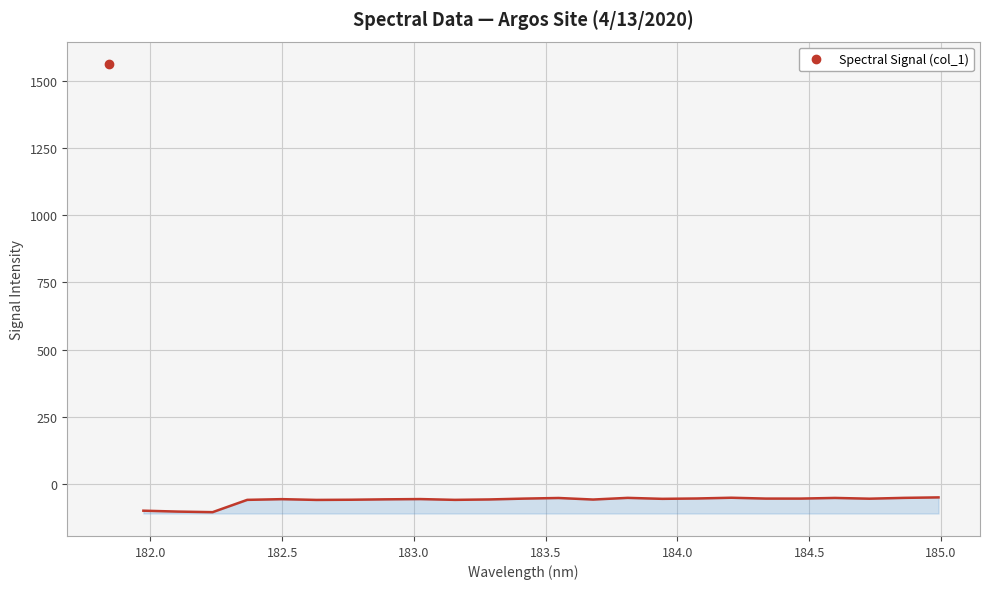

How many lines are shown in the chart?

1